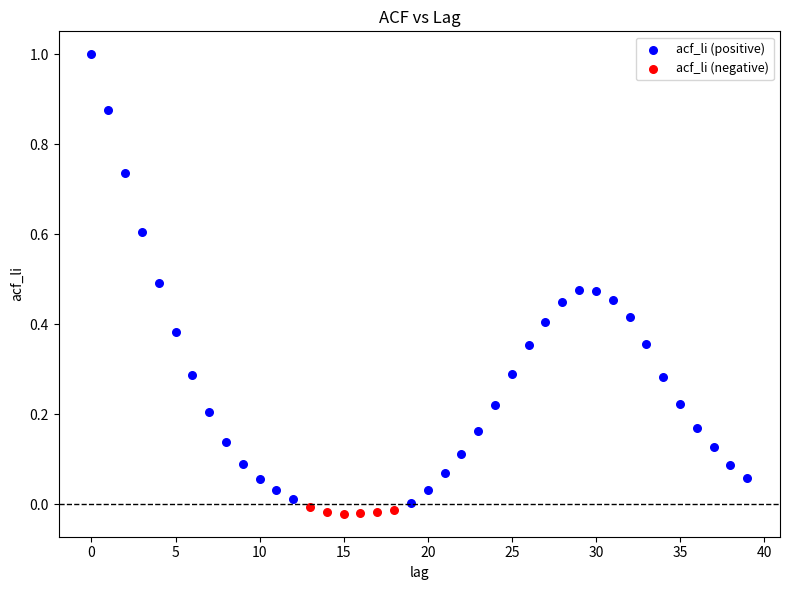

Which series has the widest spread of Y values?

acf_li (positive)